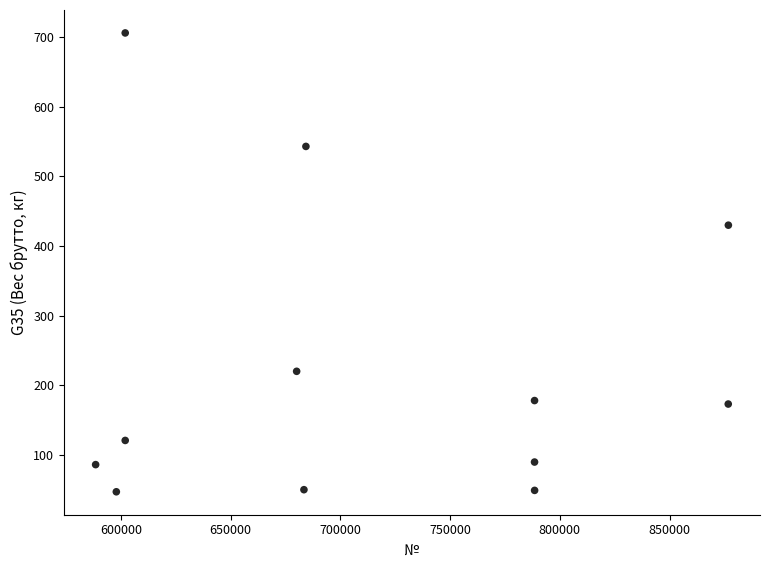

What Y value in the scatter plot is closest to 376?

429.8